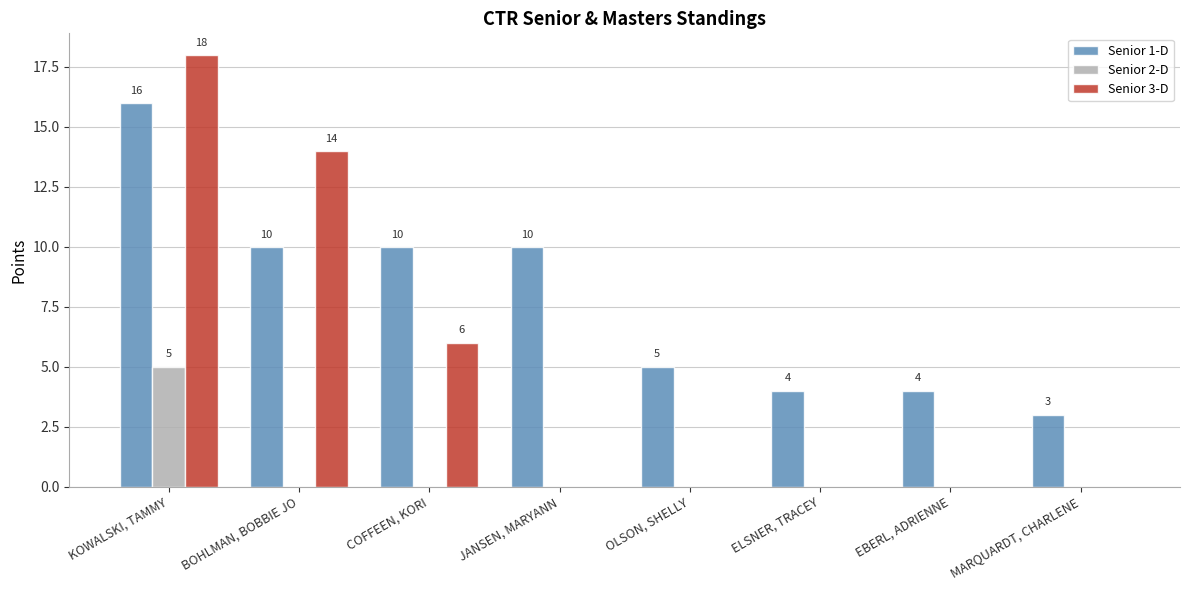

What is the maximum value shown in the chart?

18